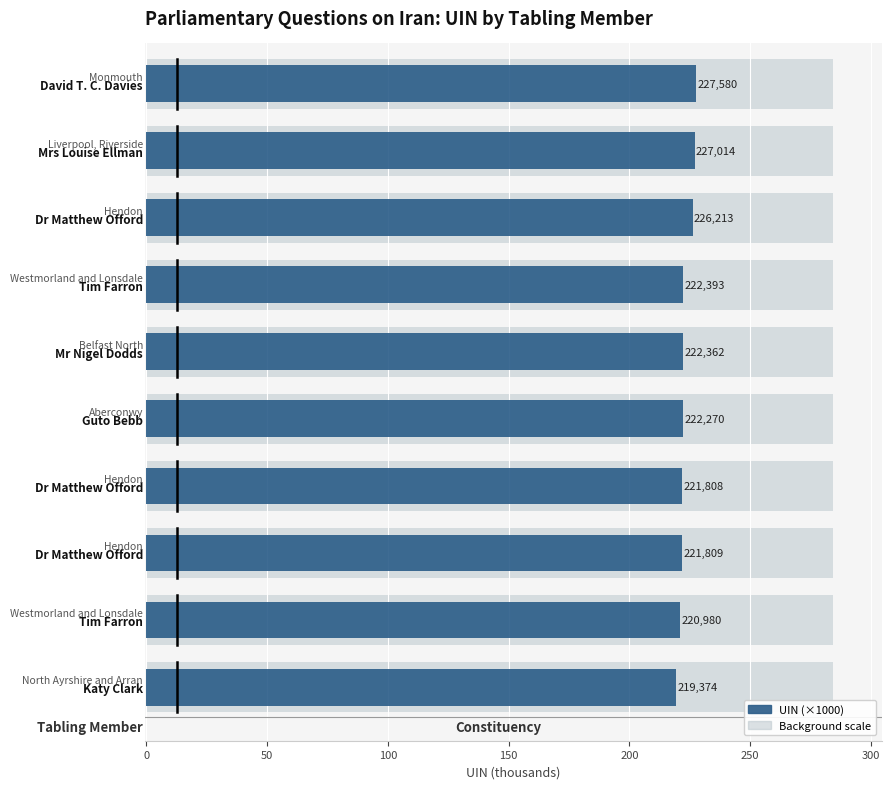

Count the number of data series in this chart.

1